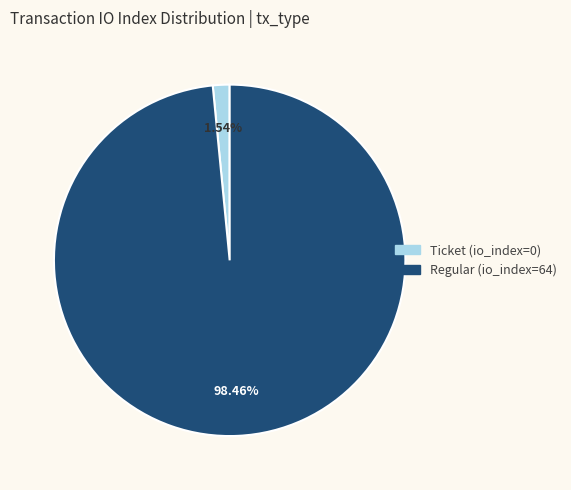

Between Regular (io_index=64) and Ticket (io_index=0), which is larger?

Regular (io_index=64)